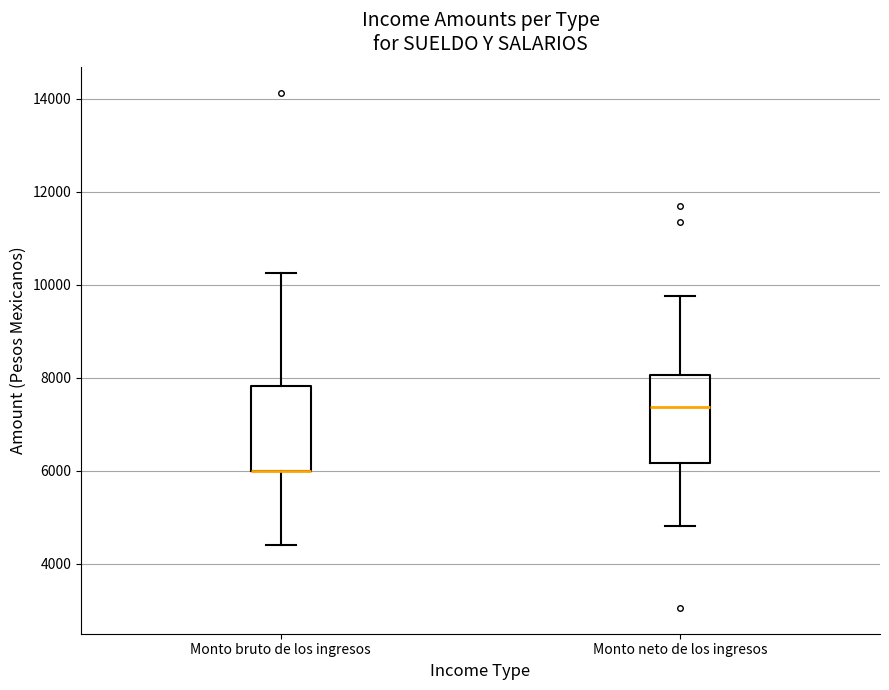

Reading left to right, read every box against the y-axis: the position of its median line, the range the box covers, and the ends of its whiskers. The values are not printed on the chart, so give them approximately, as read against the axis.

Monto bruto de los ingresos: median 6000 (drawn on the box's lower edge), box 6000 to 7800, whiskers 4400 to 10200
Monto neto de los ingresos: median 7400, box 6200 to 8000, whiskers 4800 to 9800